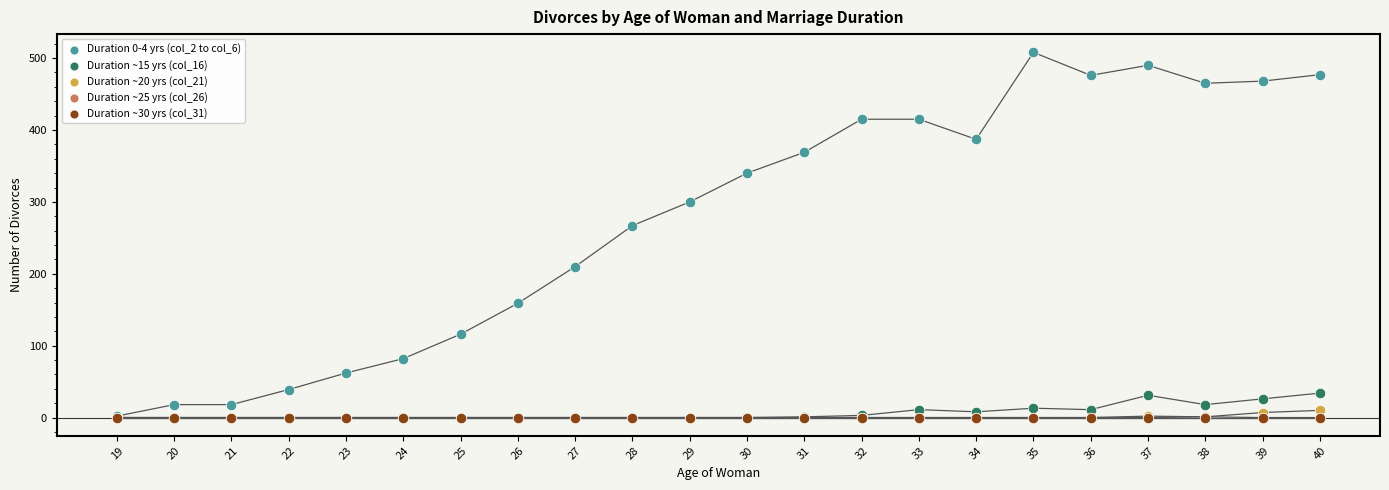

Which series reaches the minimum Y coordinate?

Duration ~15 yrs (col_16)